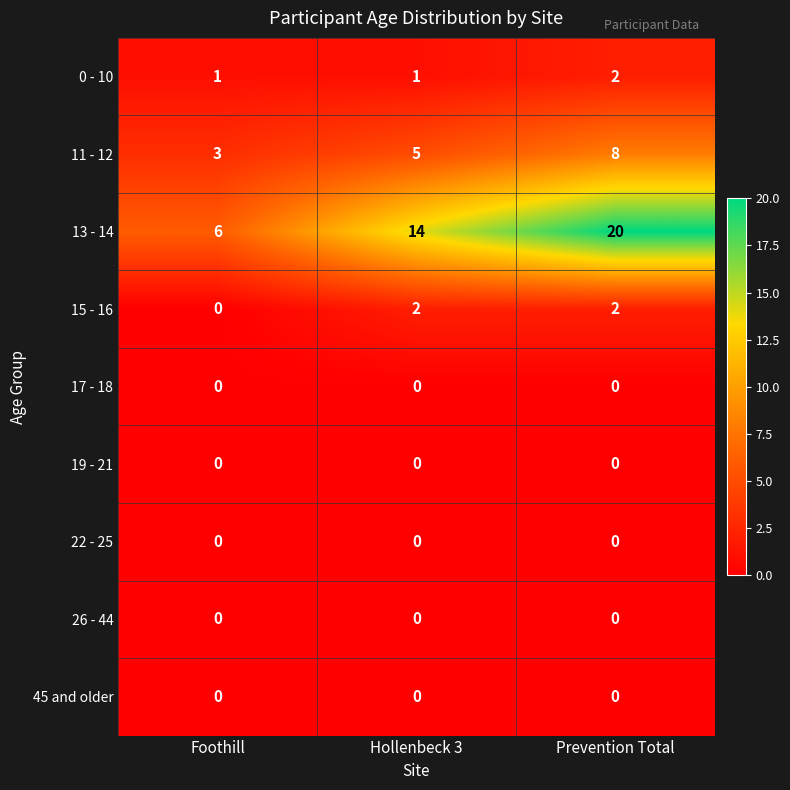

What is the greatest value displayed?

20